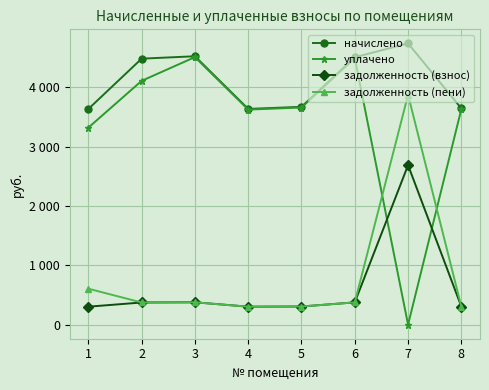

Which series has the widest spread of values?

уплачено